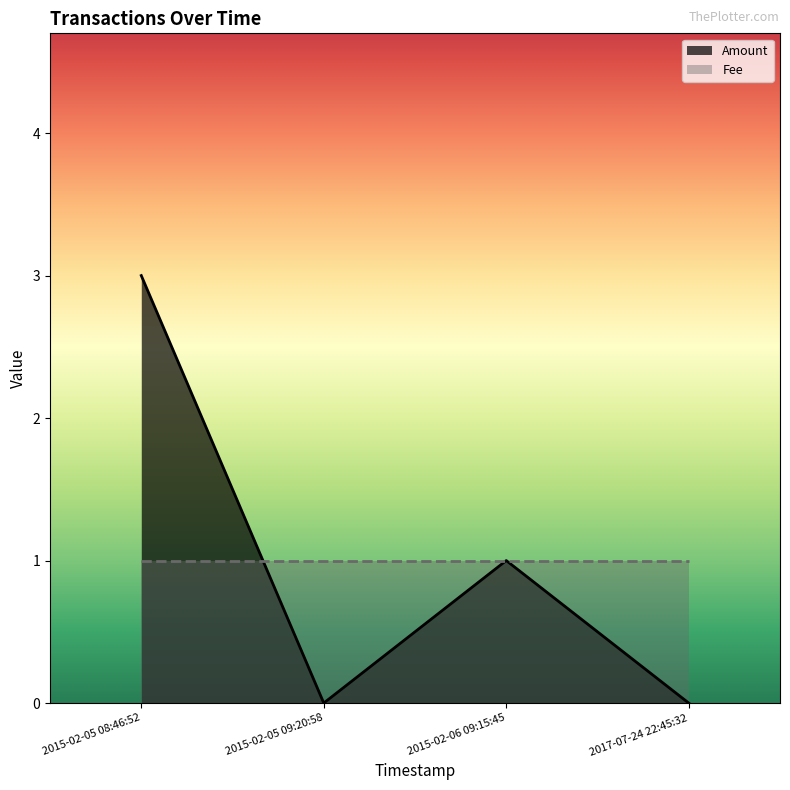

What is the maximum value shown in the chart?

3